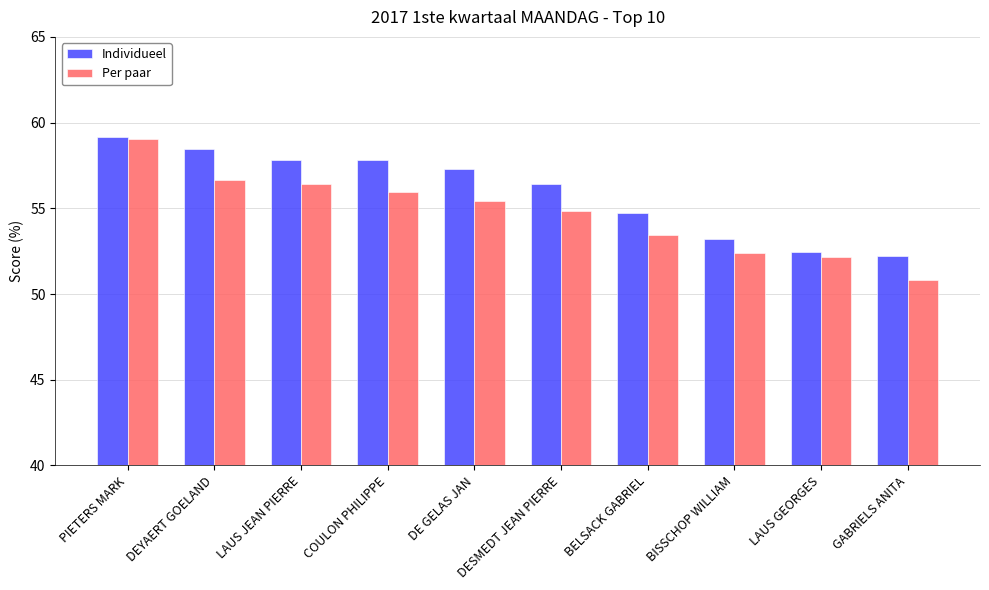

What is the label of the 6th bar from the right?

DE GELAS JAN